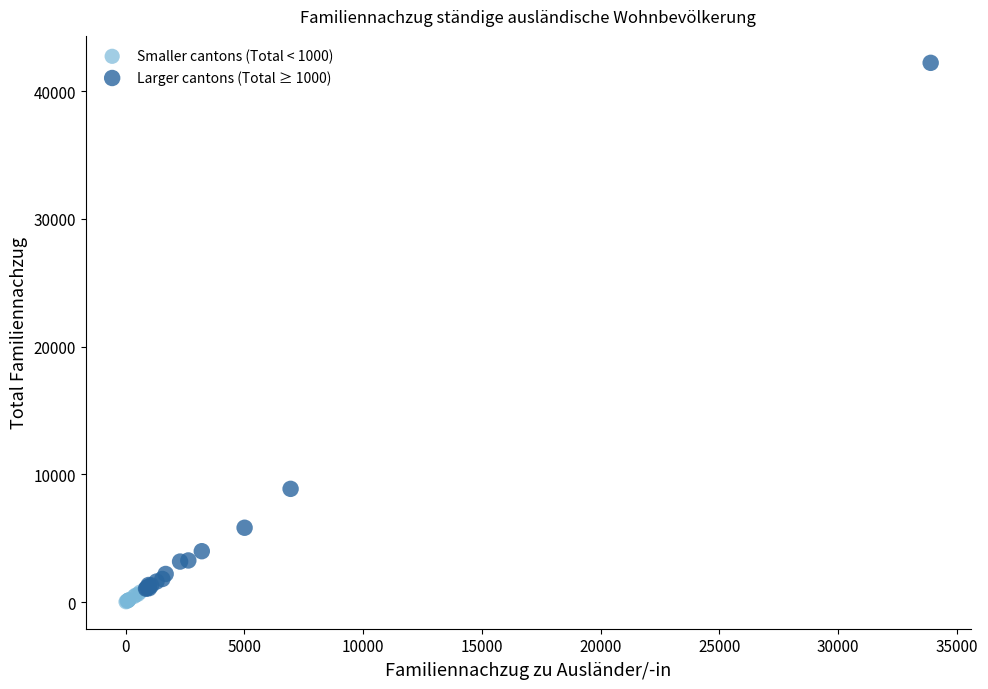

Which series contains the highest Y value?

Larger cantons (Total ≥ 1000)